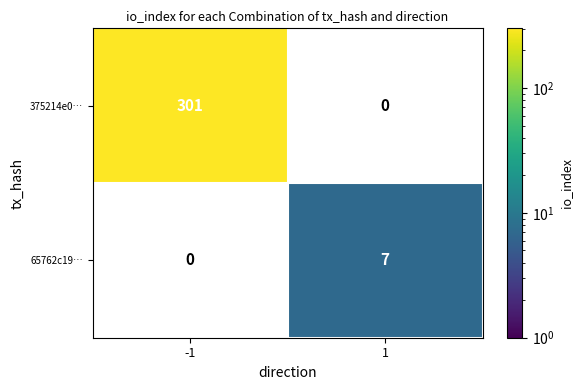

How many series are shown in this chart?

2